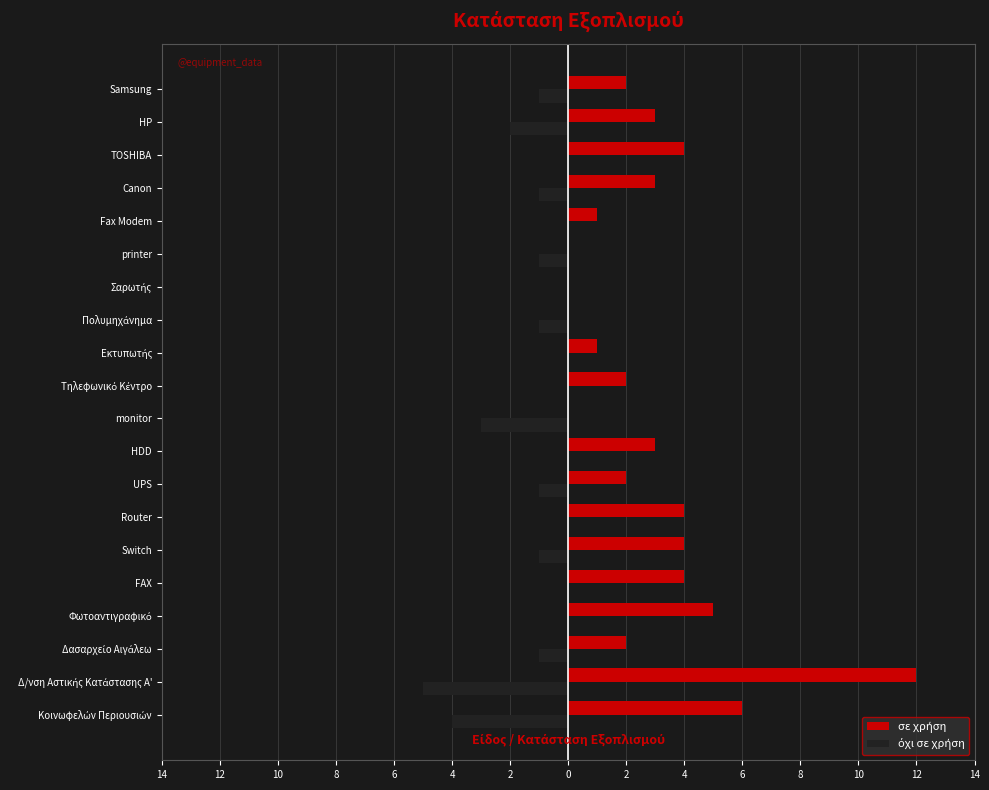

Reading left to right, extract all data points from this chart.

σε χρήση: 6	12	2	5	4	4	4	2	3	0	2	1	0	0	0	1	3	4	3	2
όχι σε χρήση: -4	-5	-1	0	0	-1	0	-1	0	-3	0	0	-1	0	-1	0	-1	0	-2	-1